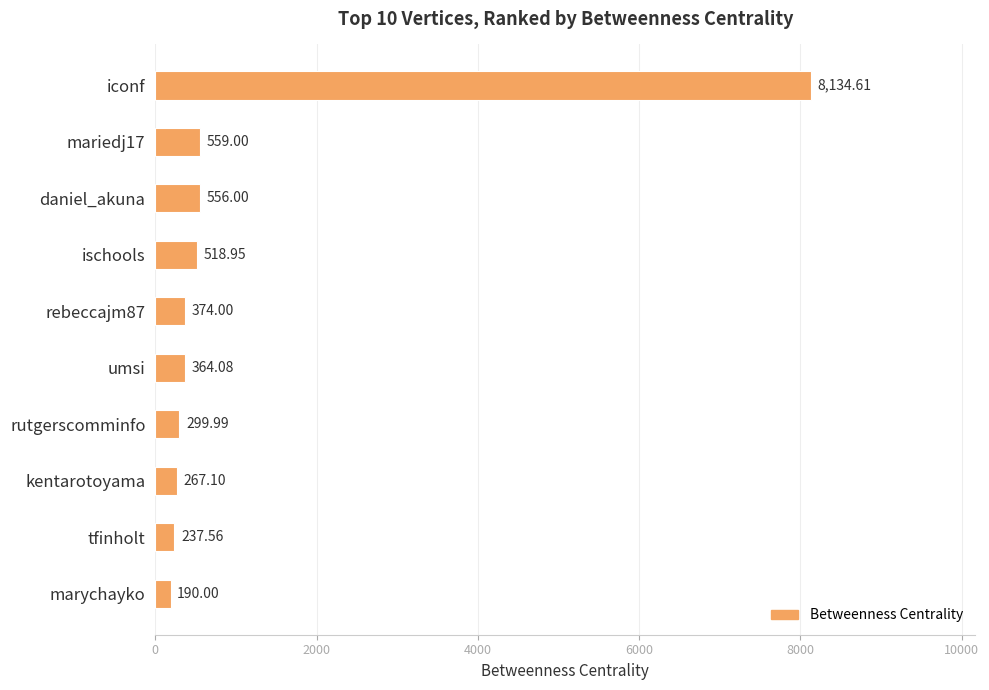

What is the average value?

1150.1